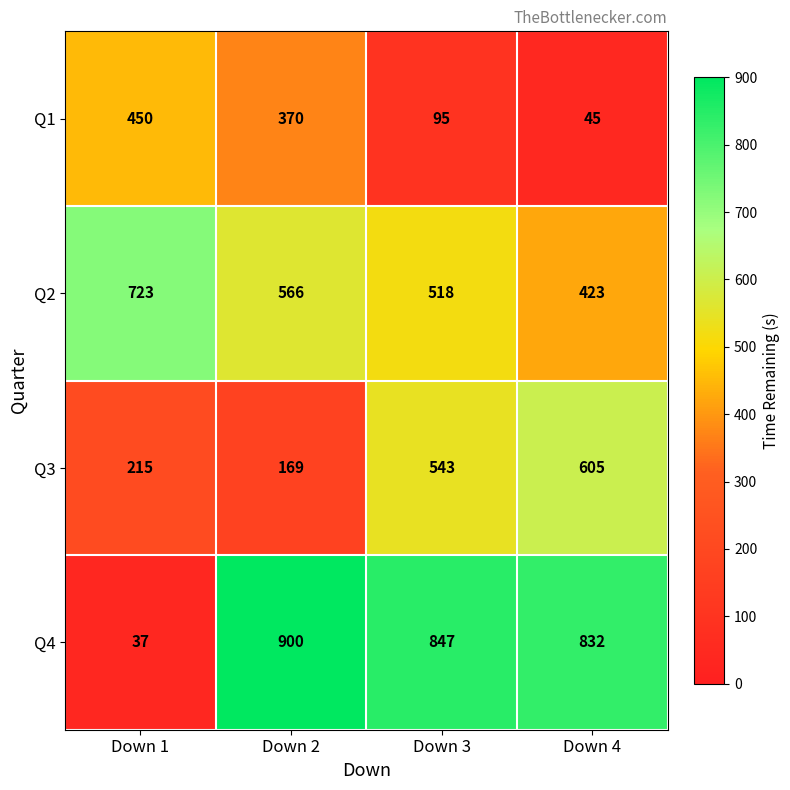

Rank the series by their average value, from highest to lowest.

Q4, Q2, Q3, Q1